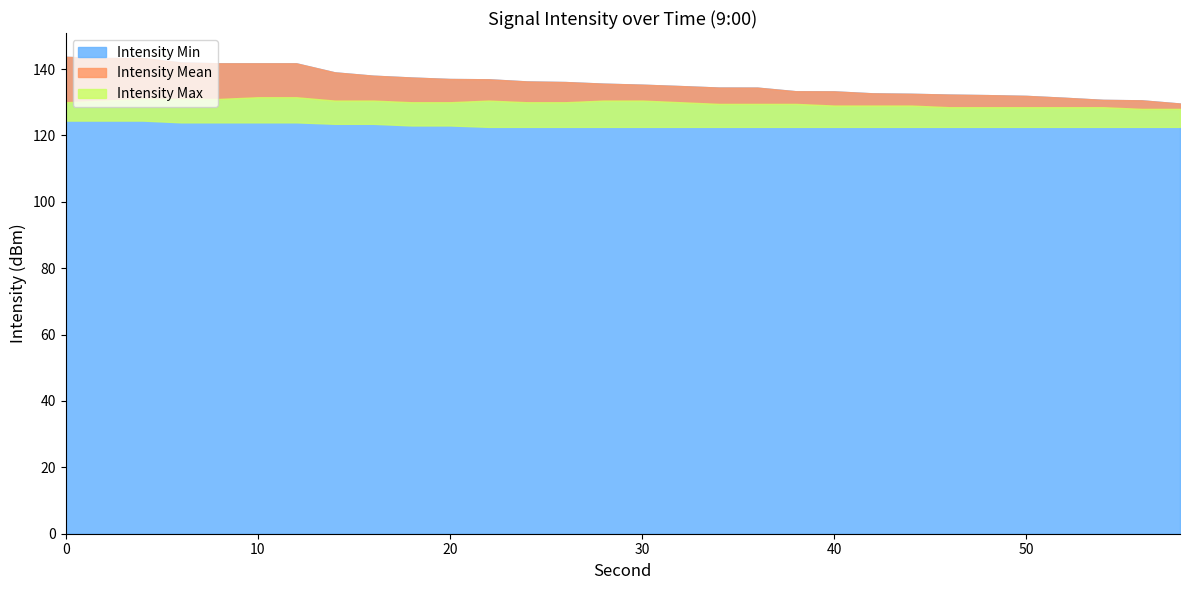

Is the value of Intensity Min at 50 greater than the value of Intensity Max at 34?

No